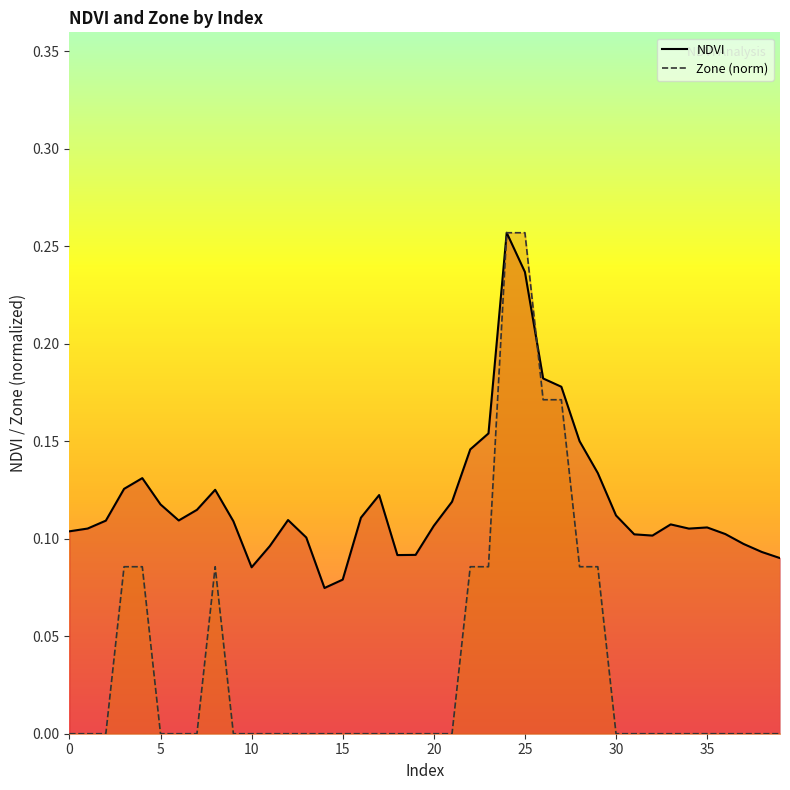

At how many categories does at least one series exceed 0?

40